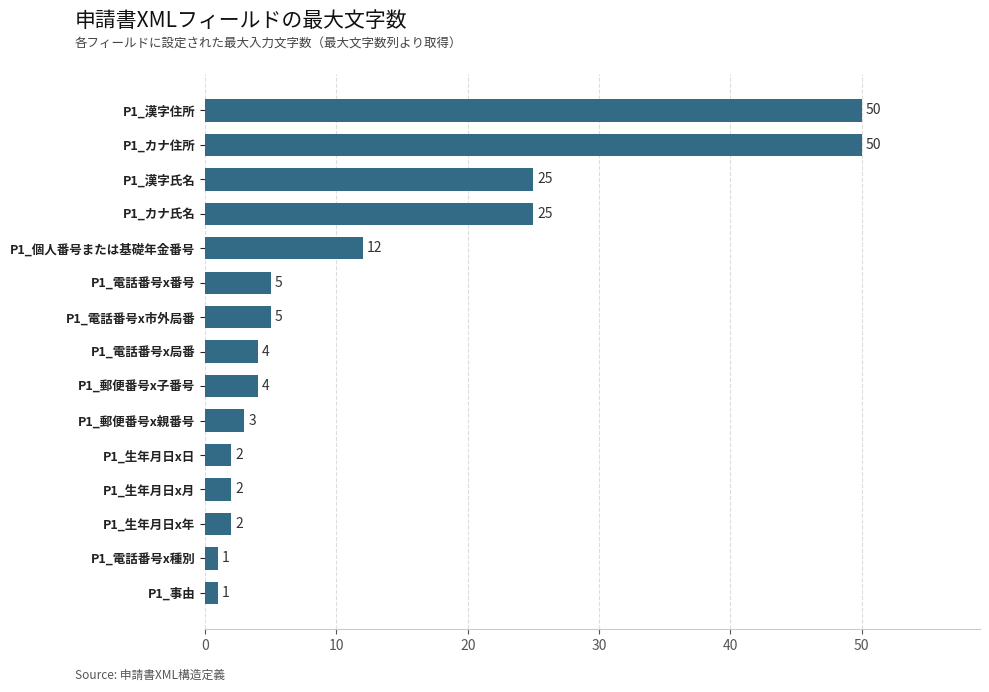

Does the chart contain any negative values?

No